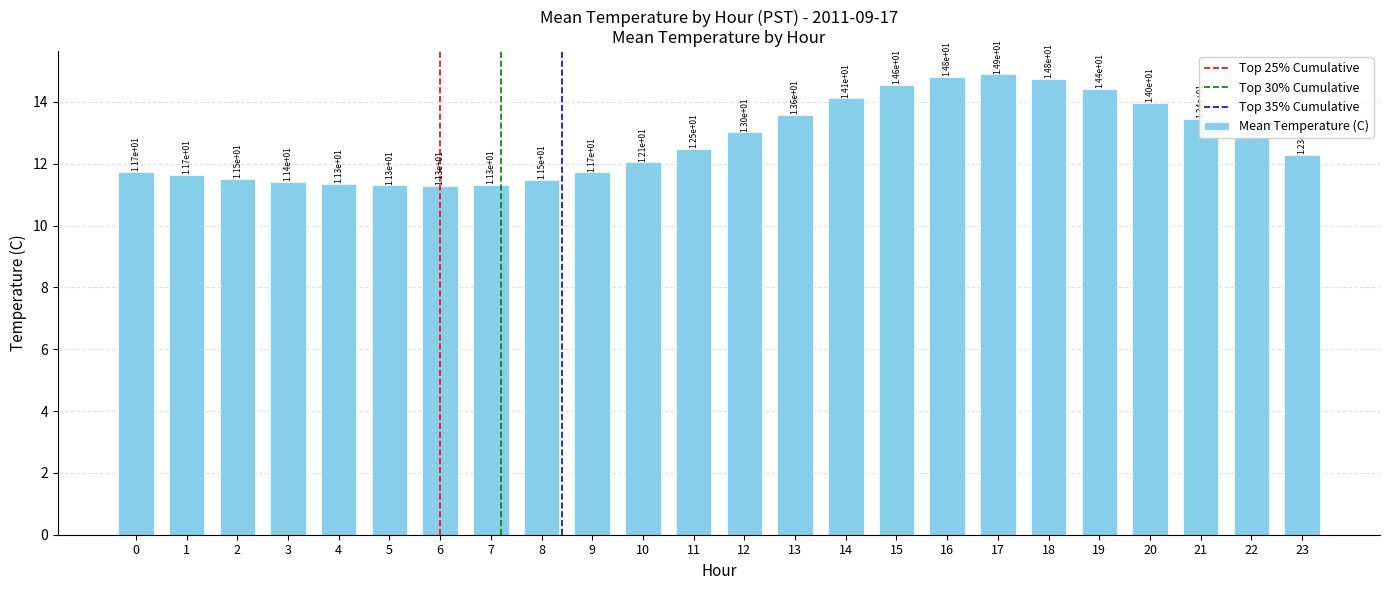

Approximately how many times larger is the value at 4 compared to 12?

0.9